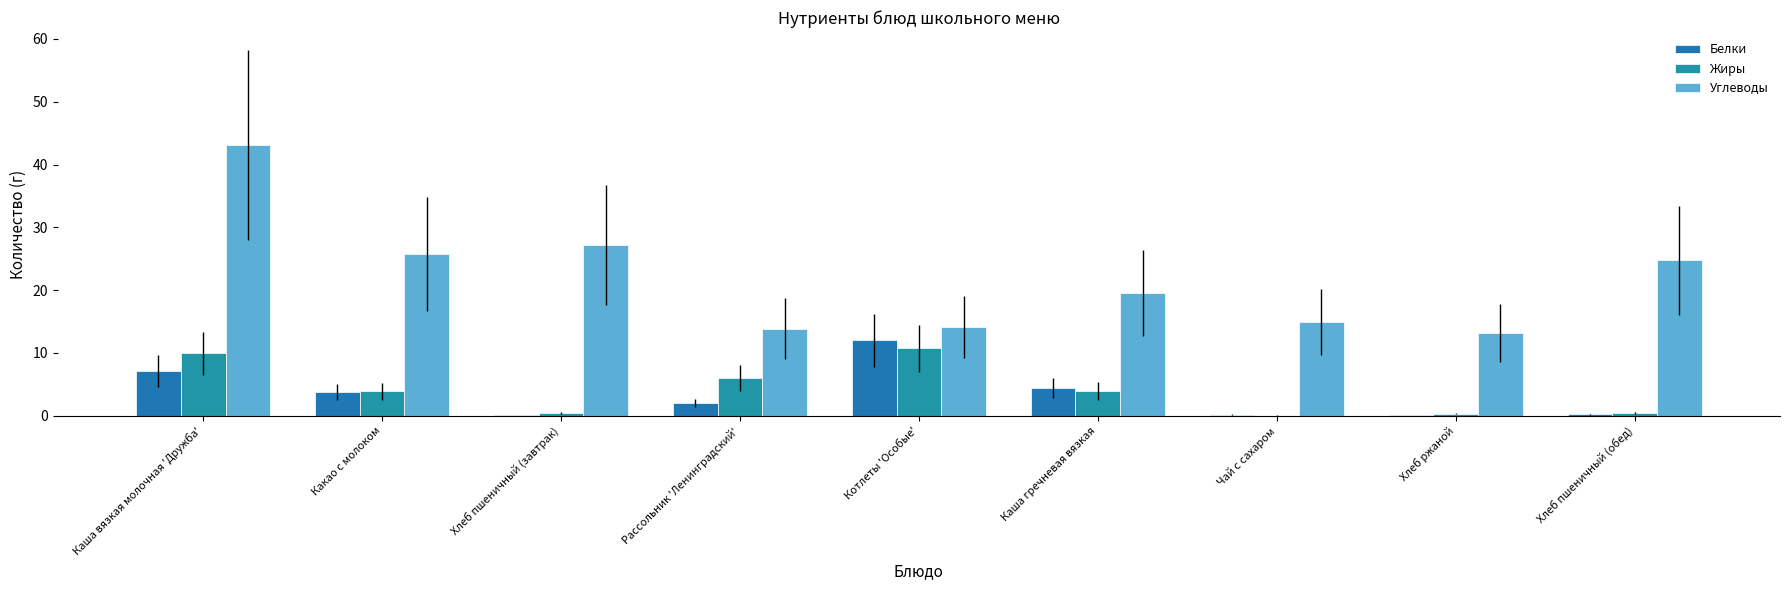

At Котлеты 'Особые', list the series in order from smallest to largest.

Жиры, Белки, Углеводы